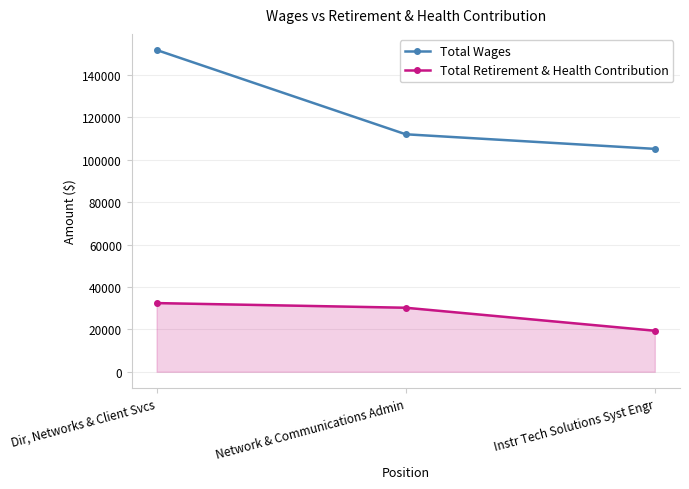

What is the difference between the highest and lowest values at Network & Communications Admin?

81856